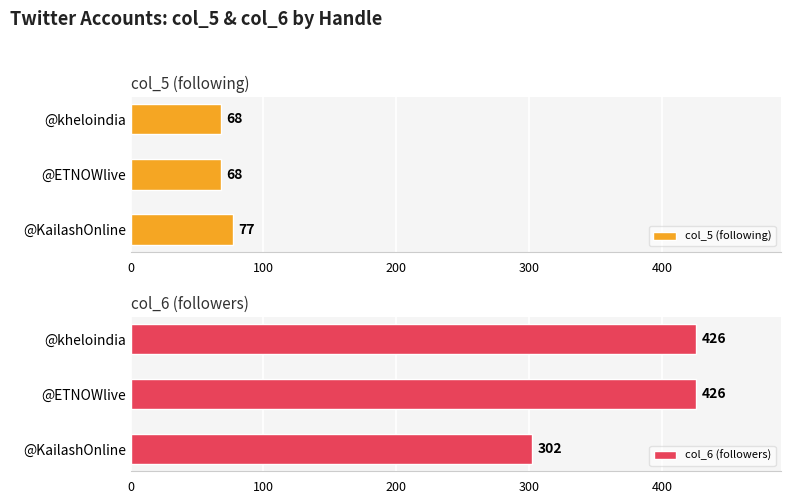

Are the bars horizontal?

Yes